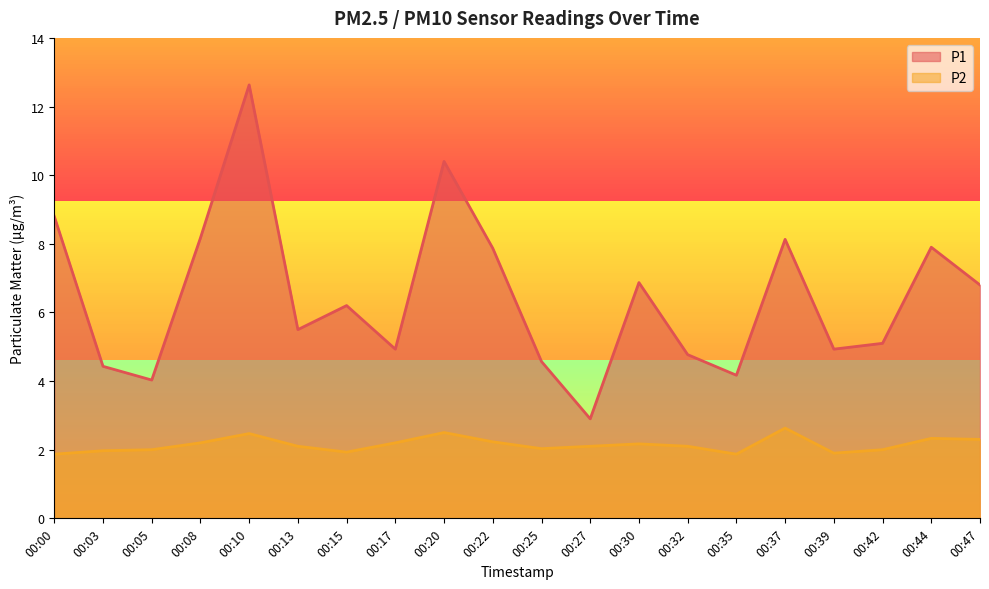

How many lines are shown in the chart?

2